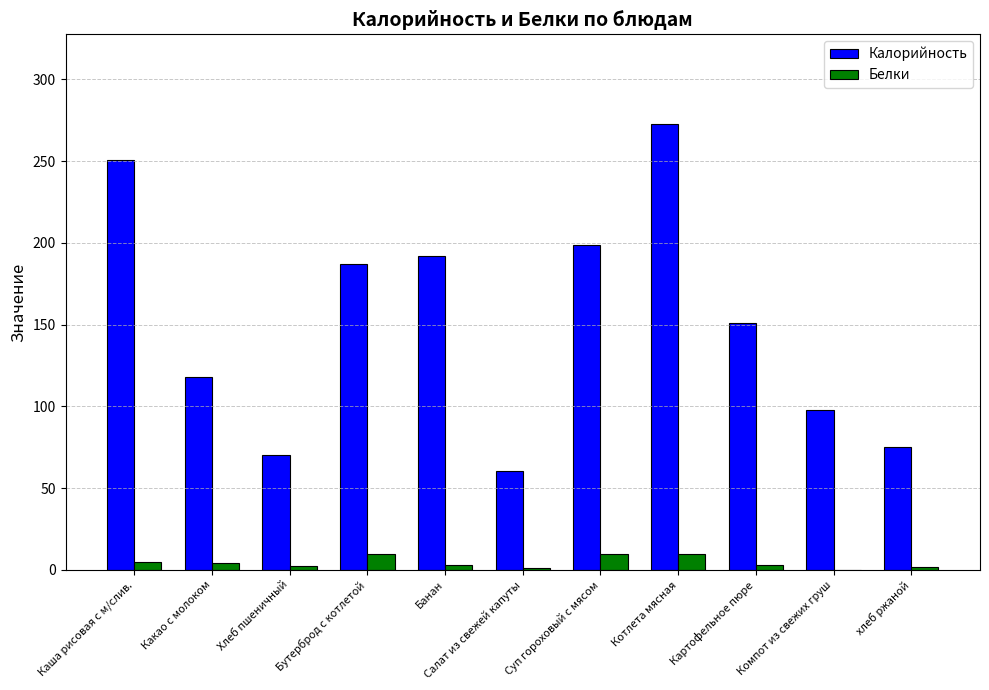

Which series has the largest total across all categories?

Калорийность